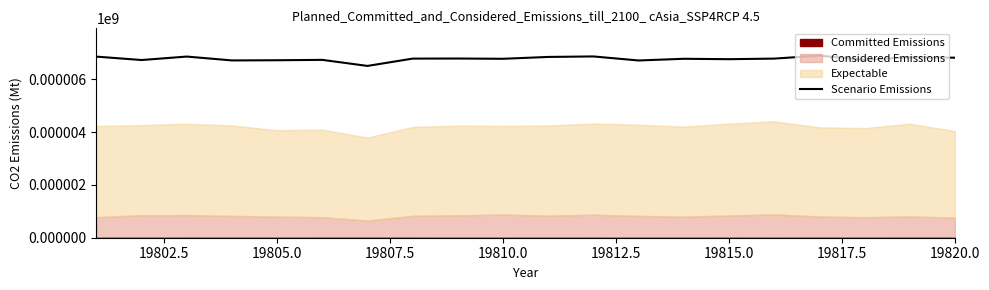

Does the chart display data point markers on the line(s)?

No